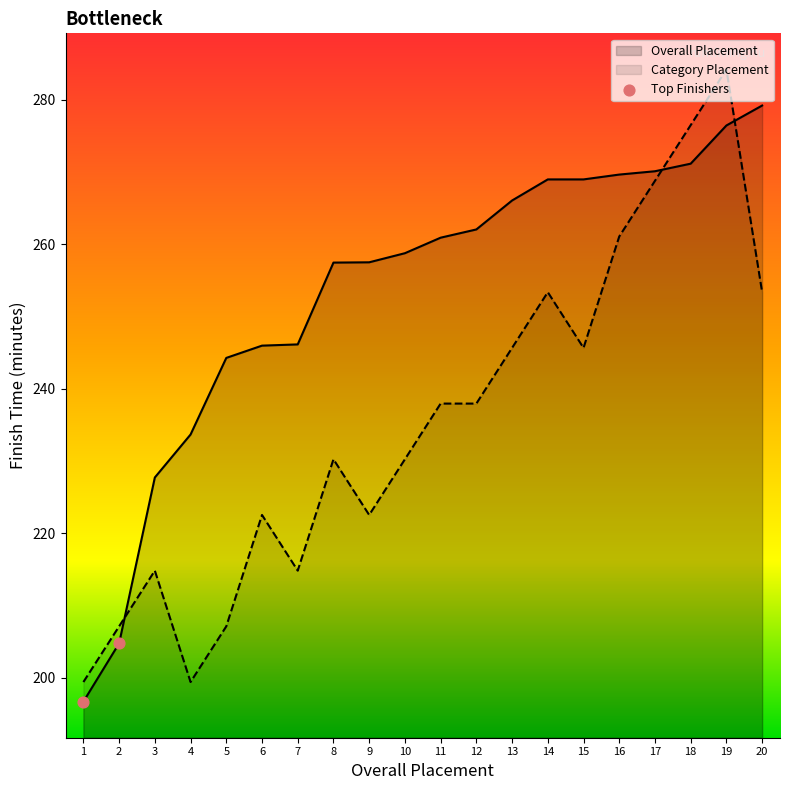

What is the ratio of the value at 2 to the value at 1?

1.0